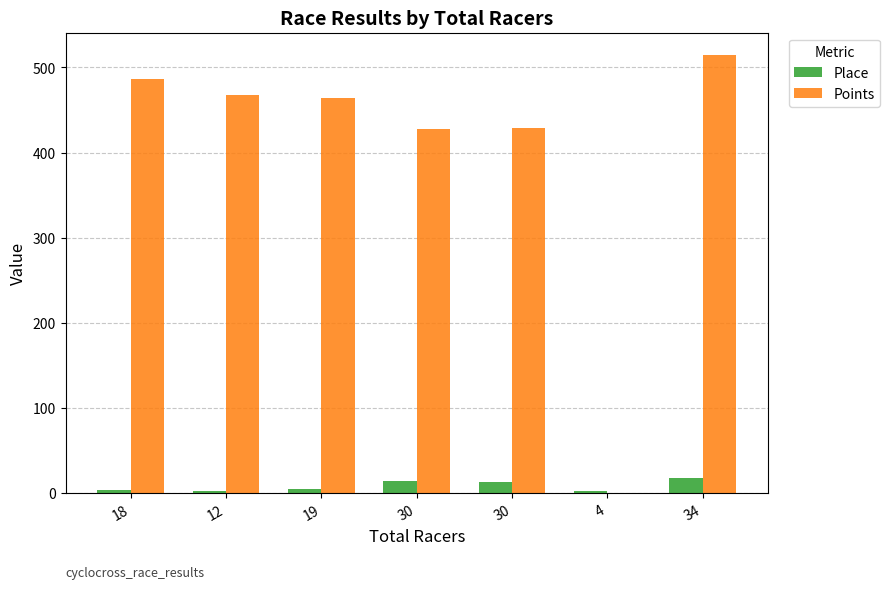

How many distinct data groups are displayed?

2